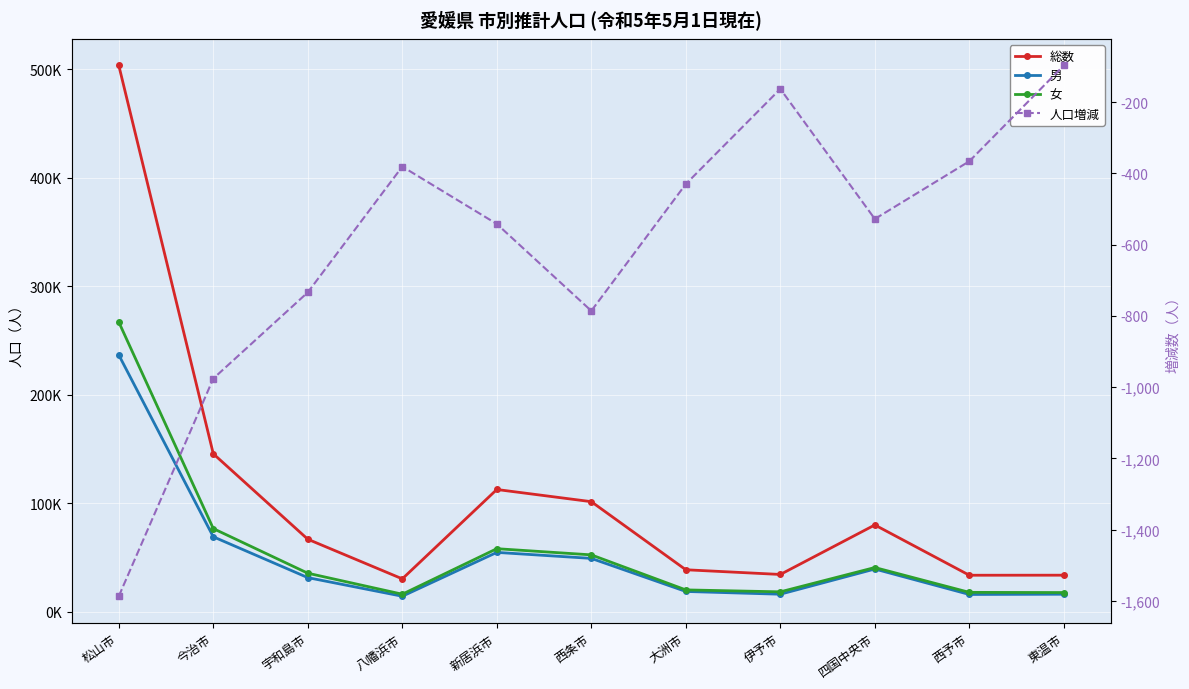

Which series has the largest total across all categories?

総数